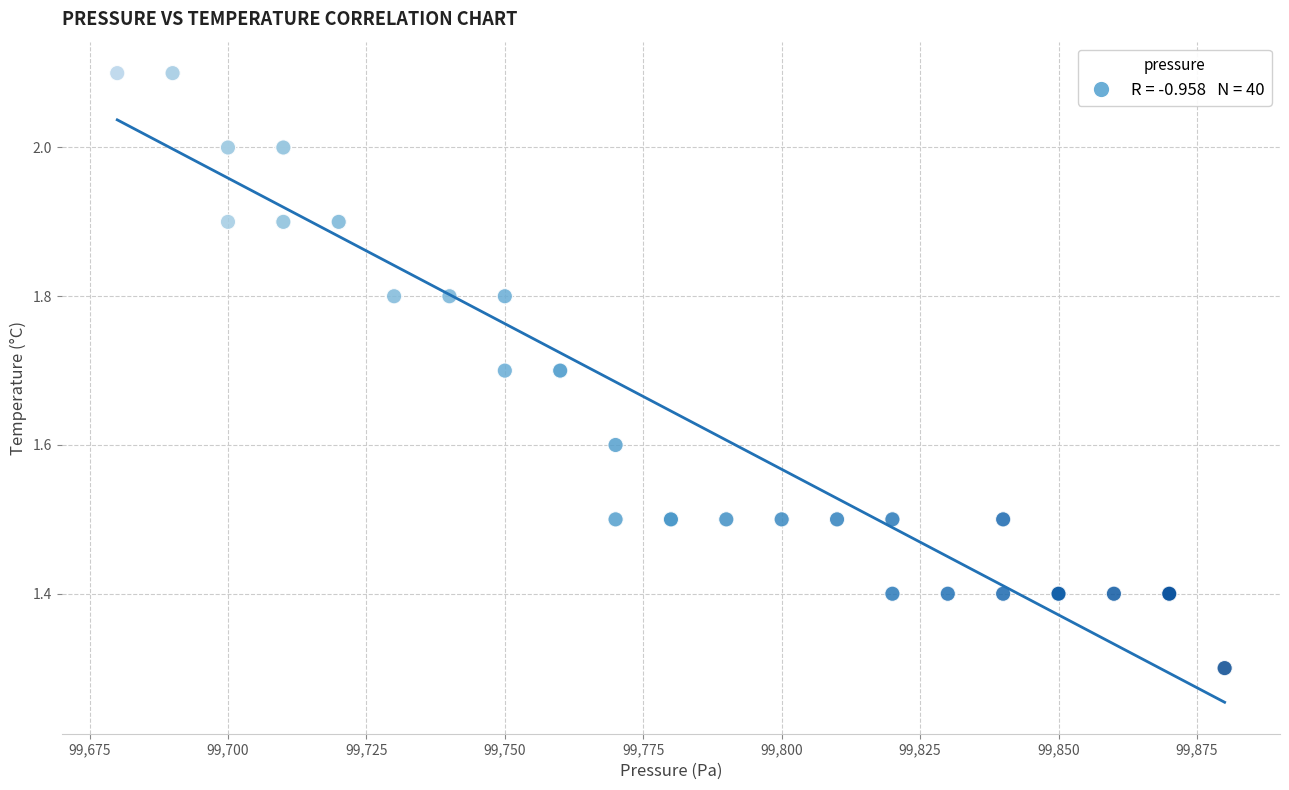

What Y value in the scatter plot is closest to 1?

1.3